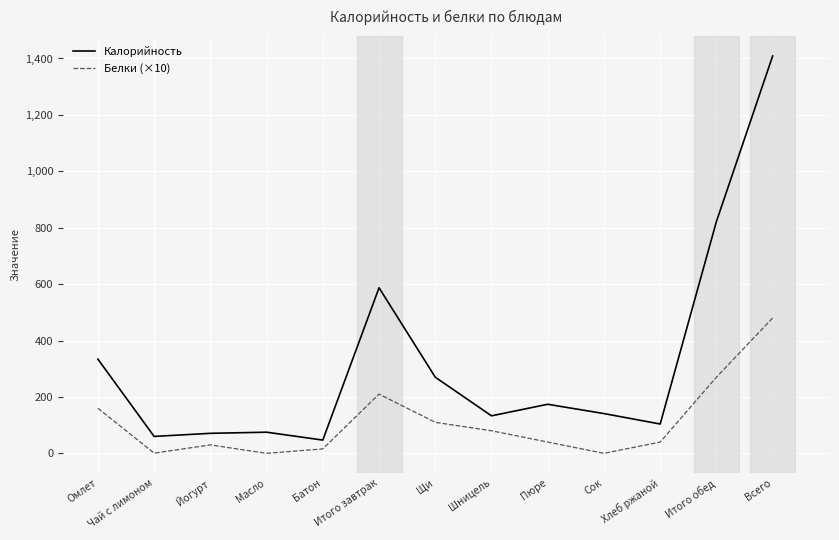

Which series has the largest total across all categories?

Калорийность